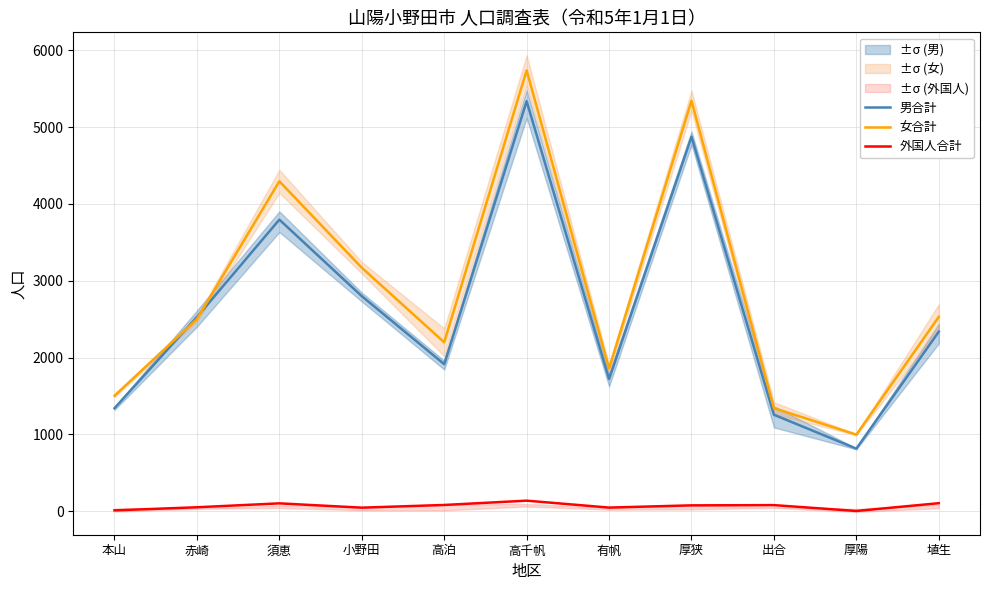

Which has a higher value, 小野田 or 厚陽?

小野田